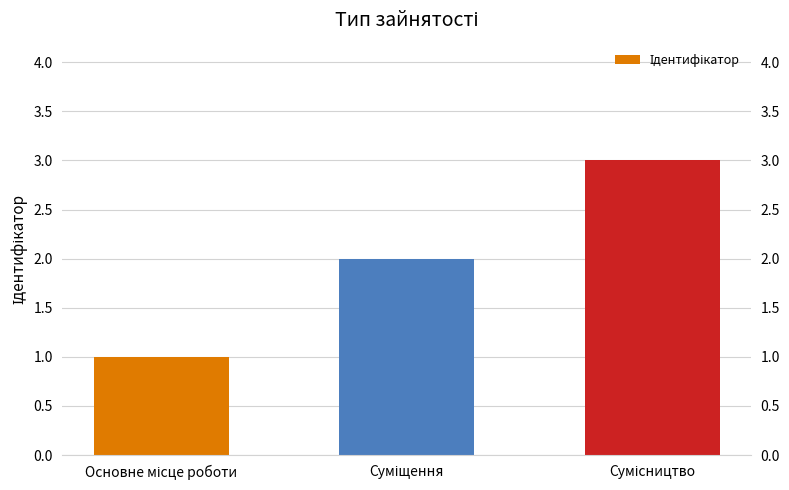

What is the maximum value shown in the chart?

3